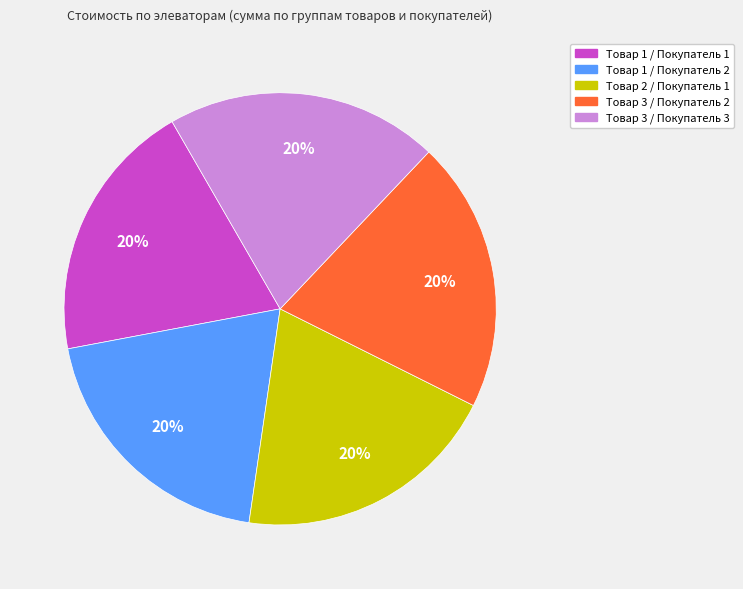

Is there a majority slice in this chart?

No